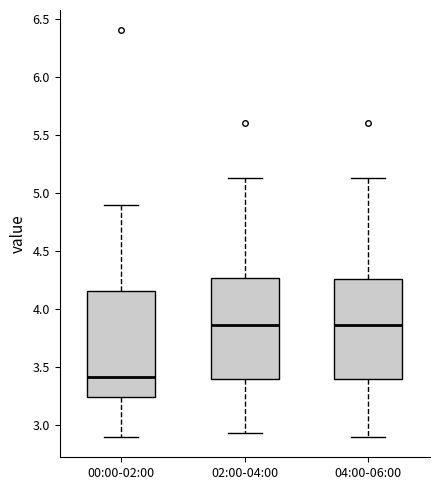

Which box is the tallest, from its lower edge to its upper edge?

00:00-02:00